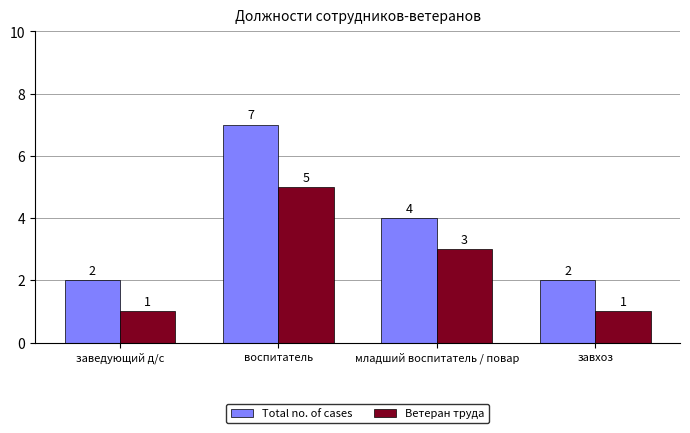

At which category is the sum across all series the highest?

воспитатель